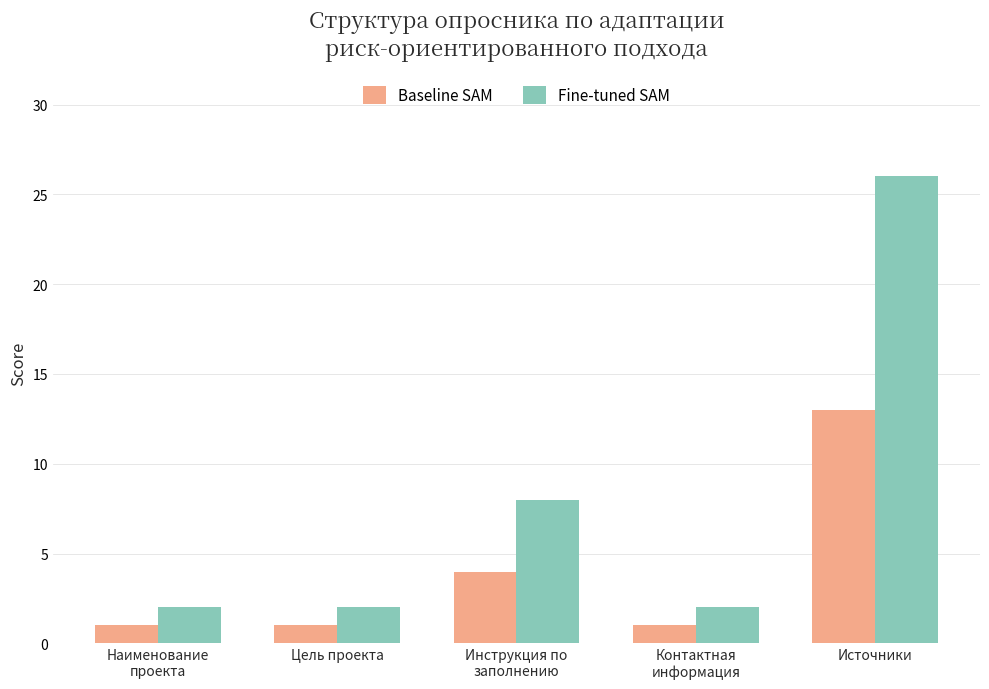

Where is Baseline SAM nearest to the value 7?

Инструкция по
заполнению